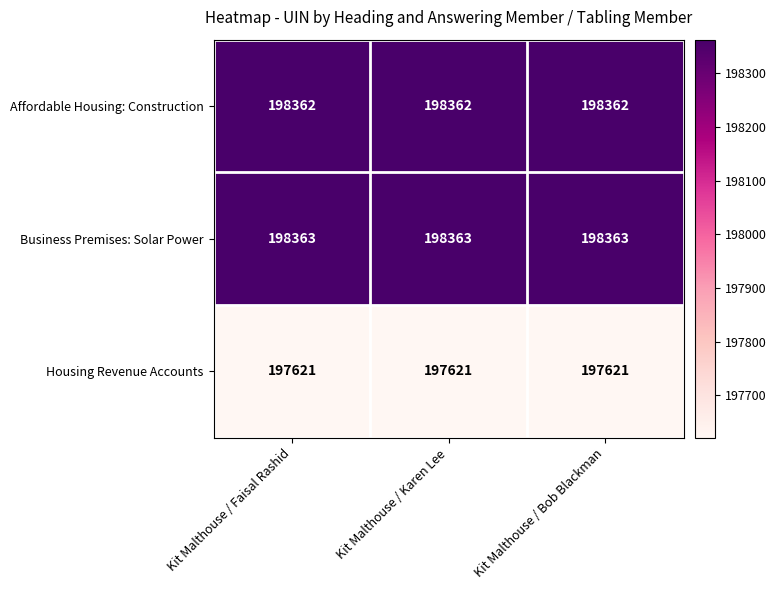

What is the difference between the highest and lowest values at Kit Malthouse / Faisal Rashid?

742